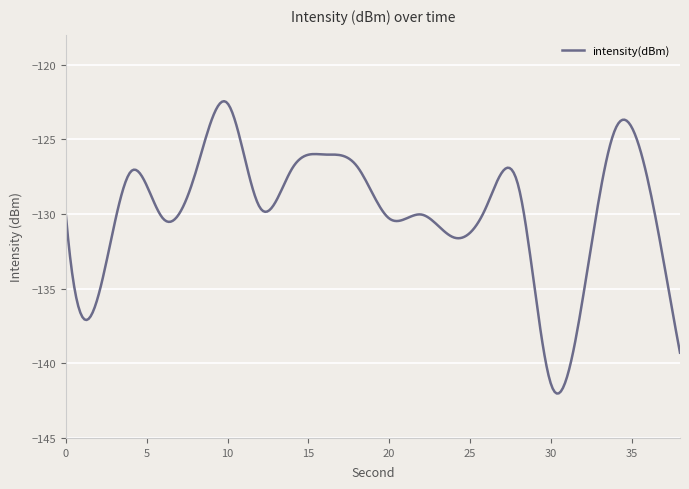

Is it true that the value at 0 is -233.7?

False